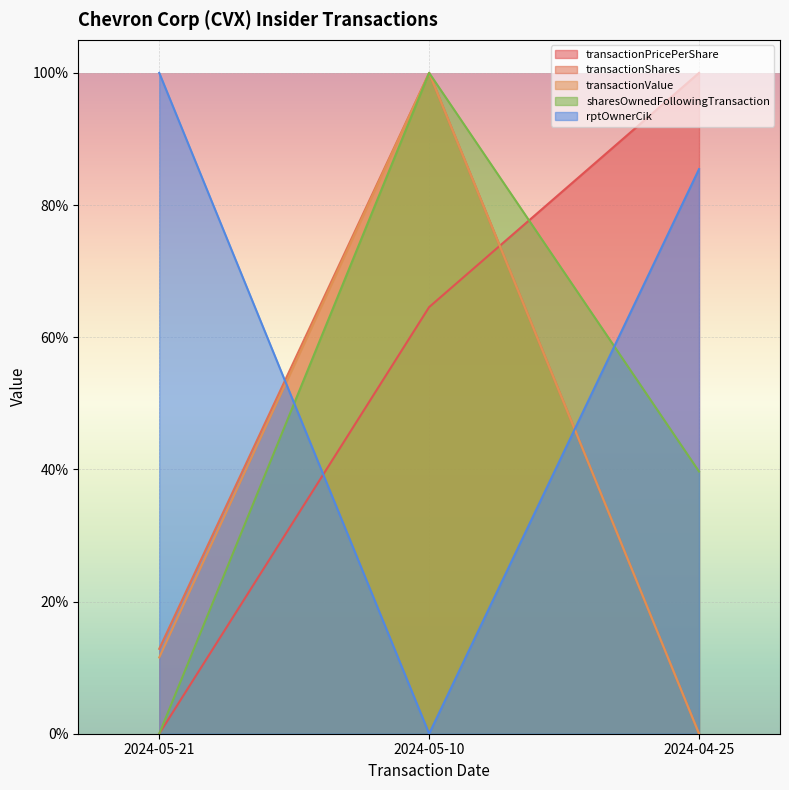

Where is transactionValue nearest to the value 0?

2024-04-25